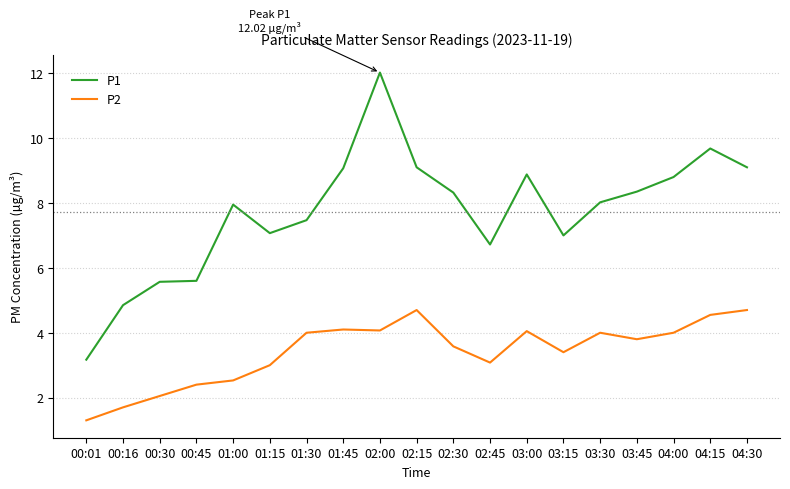

Reading right to left, what are all the values shown in this chart?

P1: 04:30=9.1	04:15=9.7	04:00=8.8	03:45=8.3	03:30=8.0	03:15=7.0	03:00=8.9	02:45=6.7	02:30=8.3	02:15=9.1	02:00=12.0	01:45=9.1	01:30=7.5	01:15=7.1	01:00=8.0	00:45=5.6	00:30=5.6	00:16=4.8	00:01=3.2
P2: 04:30=4.7	04:15=4.5	04:00=4.0	03:45=3.8	03:30=4.0	03:15=3.4	03:00=4.0	02:45=3.1	02:30=3.6	02:15=4.7	02:00=4.1	01:45=4.1	01:30=4.0	01:15=3.0	01:00=2.5	00:45=2.4	00:30=2.0	00:16=1.7	00:01=1.3